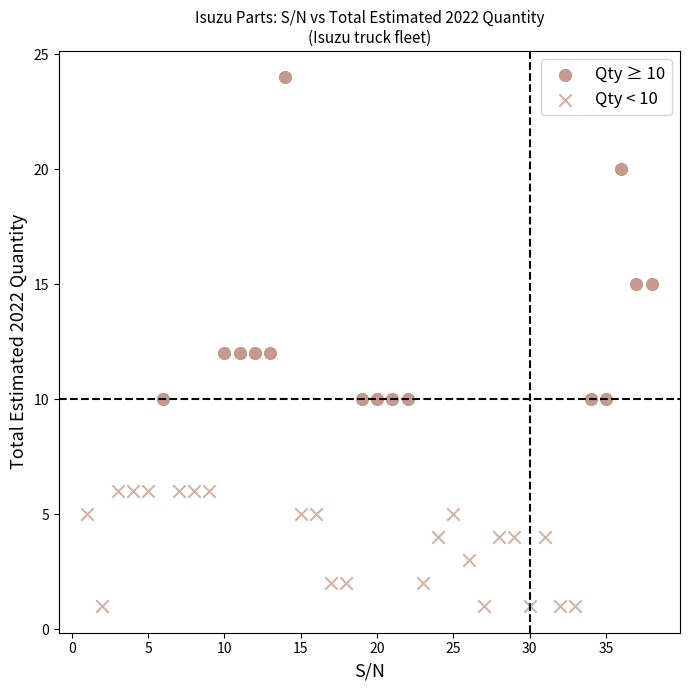

Which series reaches the minimum Y coordinate?

Qty < 10